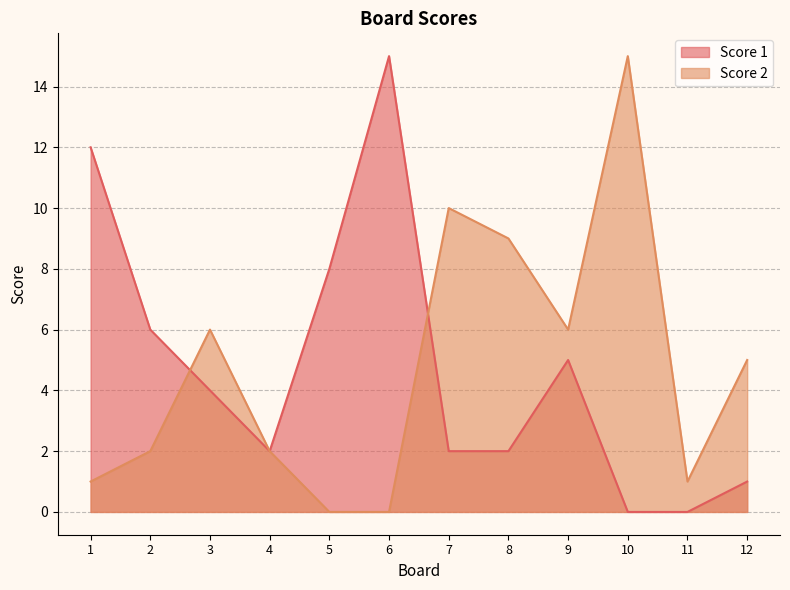

Rank the series at 10 from lowest to highest value.

Score 1, Score 2